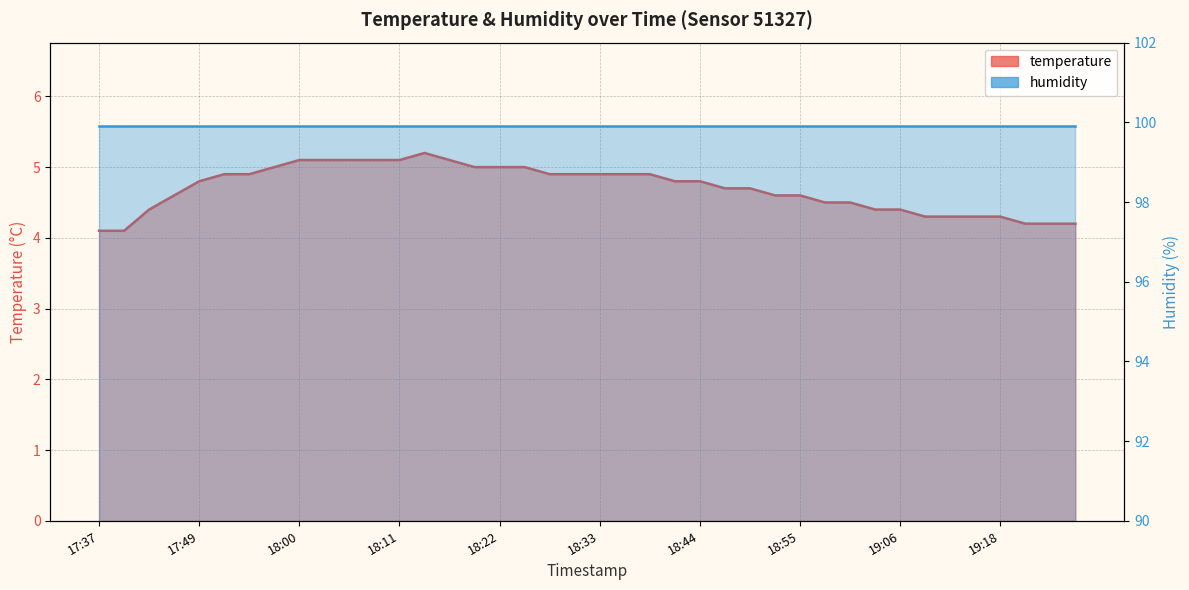

Which has a higher value, 19:23 or 18:08?

18:08